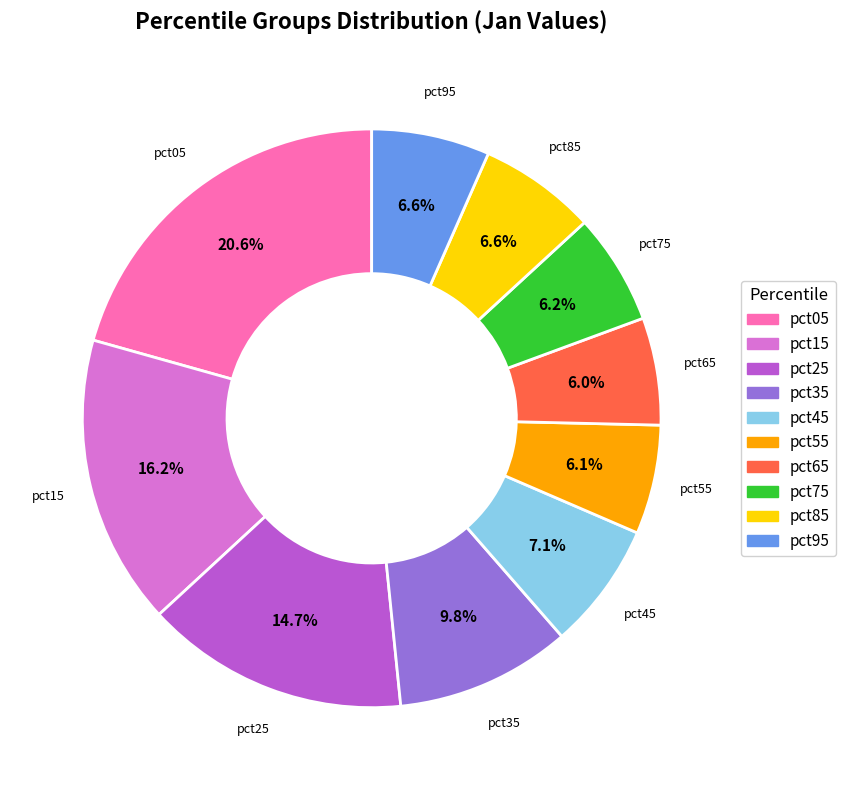

Is the sum of pct95 and pct25 greater than half?

No